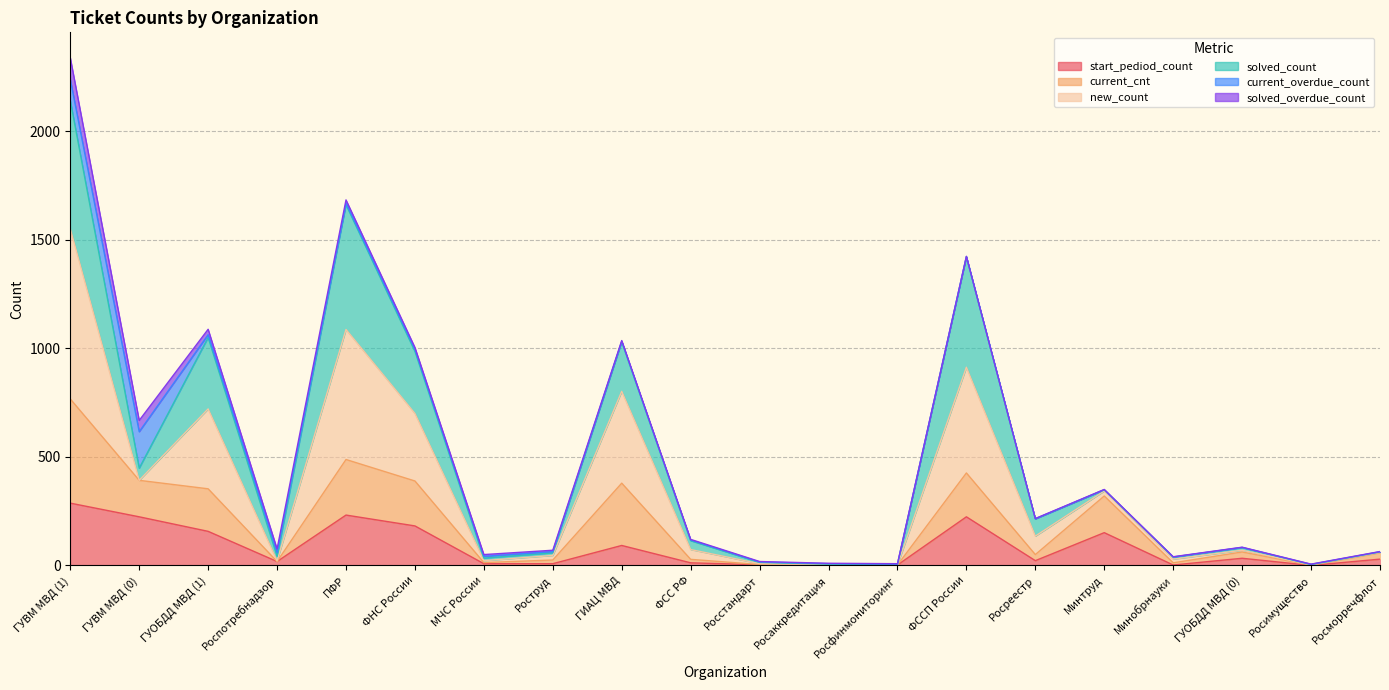

What is the value of the current_cnt point at the 17th from the left?

12